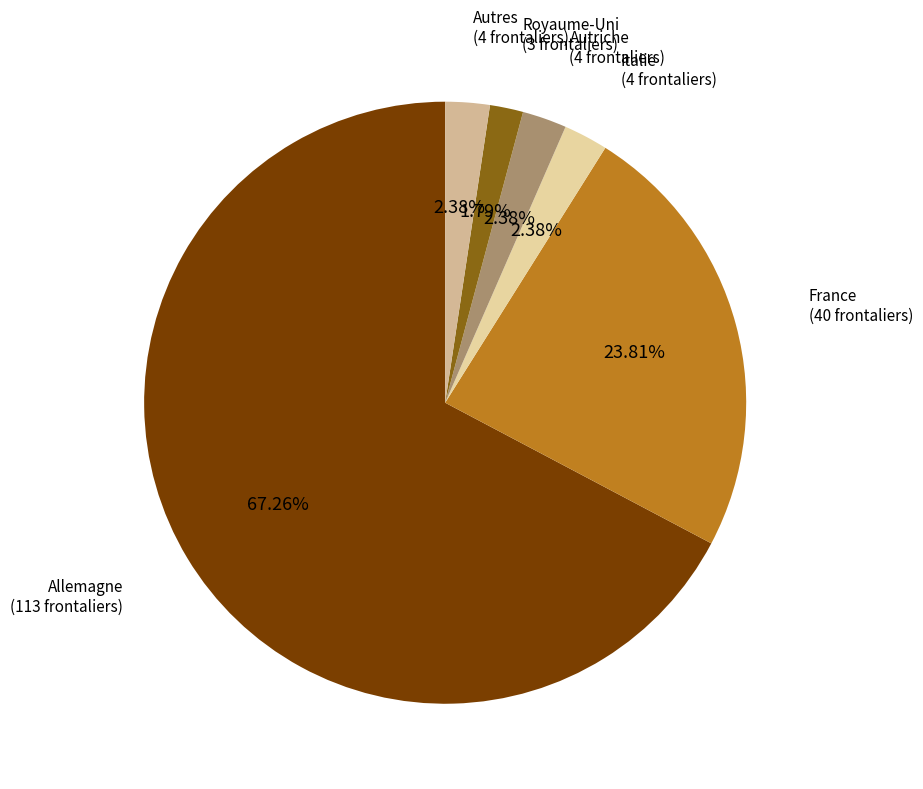

True or false: Allemagne accounts for 54% of the total.

False